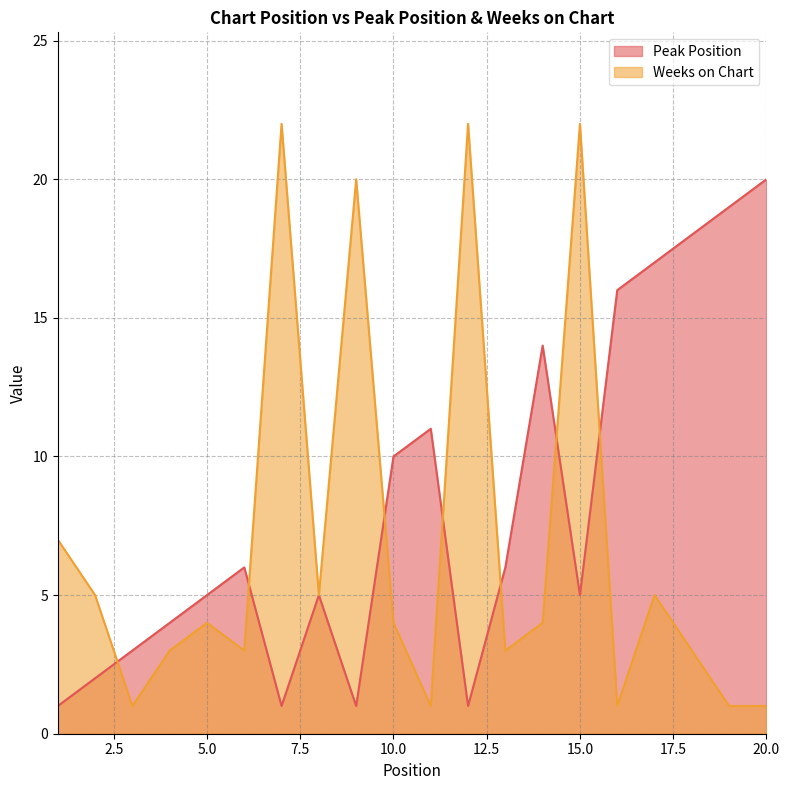

True or false: Peak Position has more than 0 points higher than both neighbors.

True